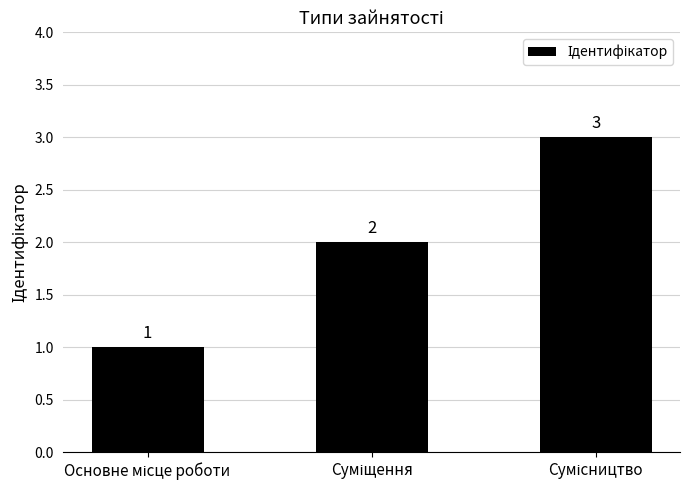

What is the sum of all values?

6